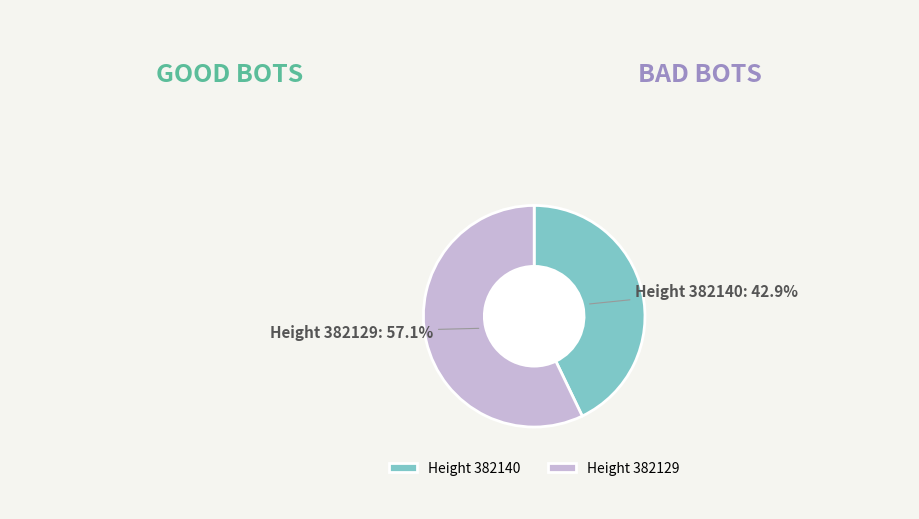

Between Height 382129 and Height 382140, which is larger?

Height 382129